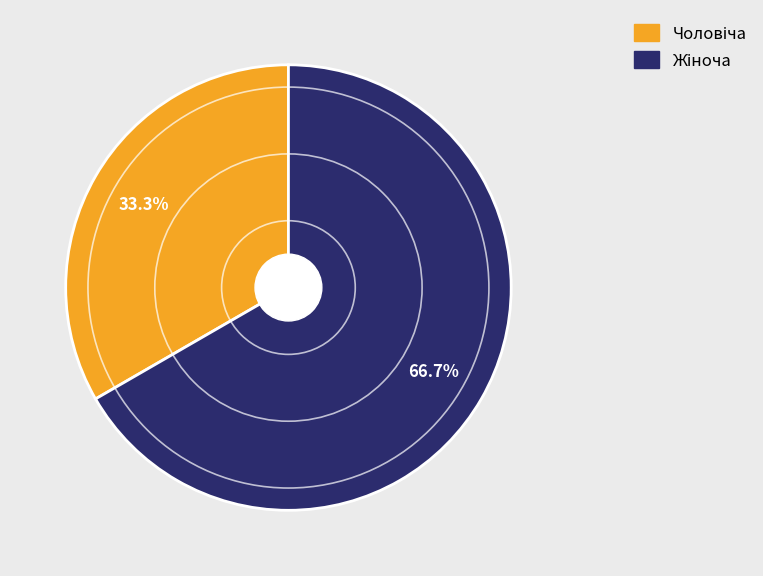

Is there any slice that represents more than half of the pie?

Yes